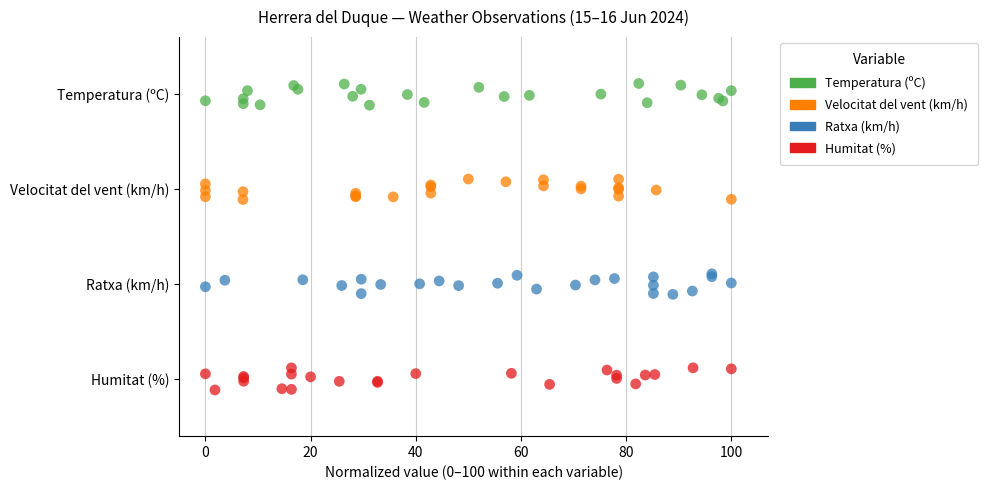

Which series contains the highest Y value?

Temperatura (ºC)